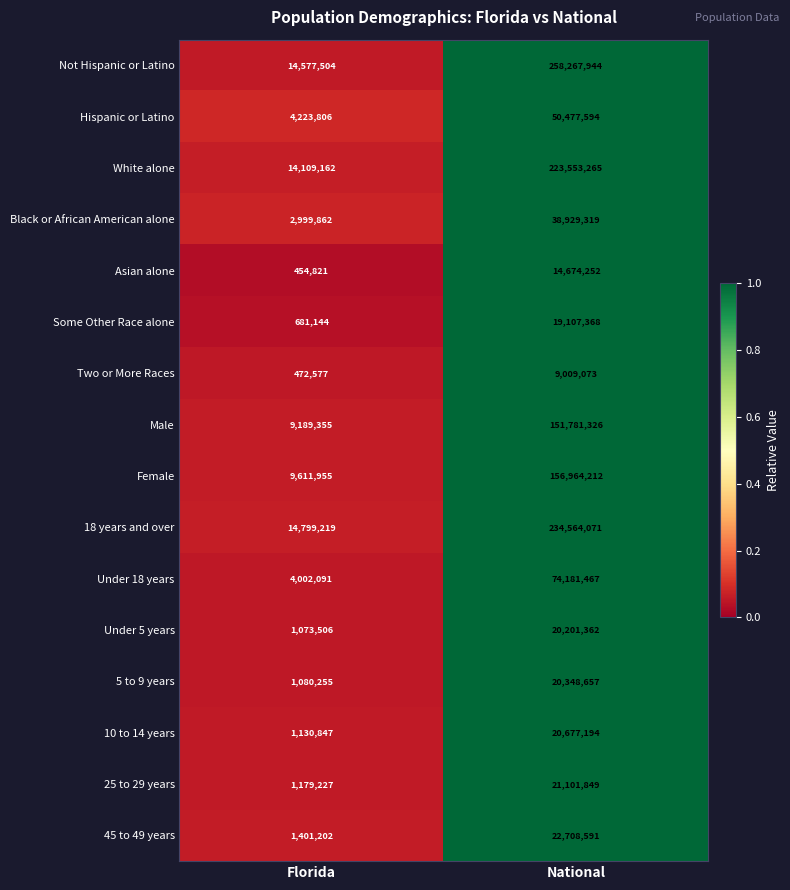

How many distinct data groups are displayed?

16